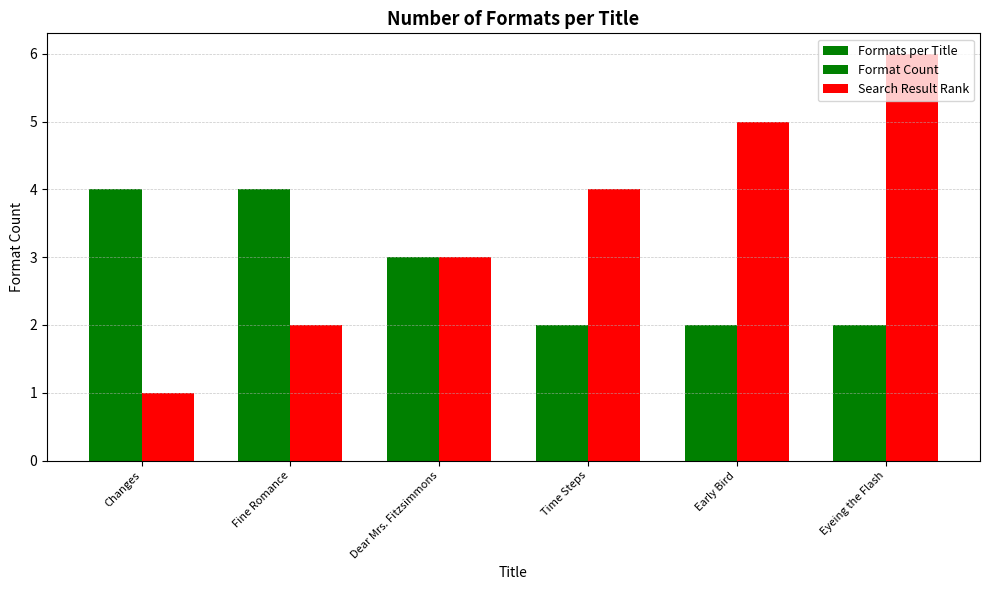

What is the difference between the second highest and second lowest values in the Format Count series?

2